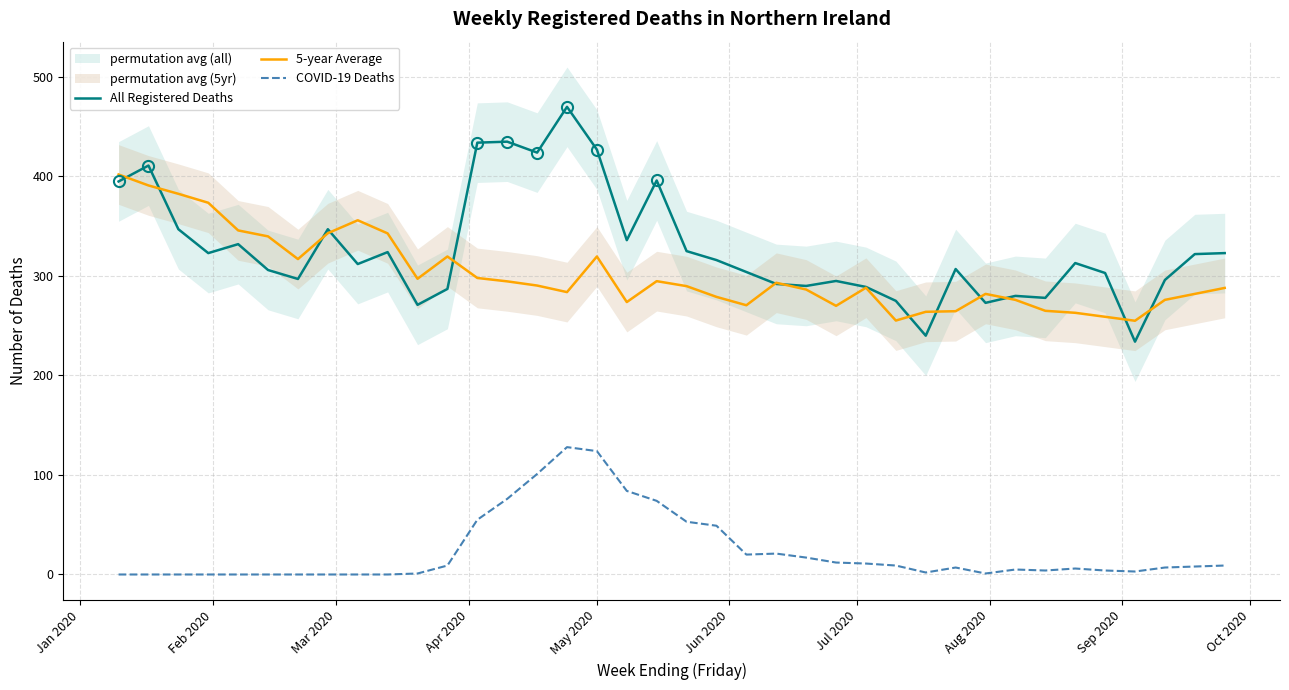

What is the highest value of the COVID-19 Deaths series?

128.0